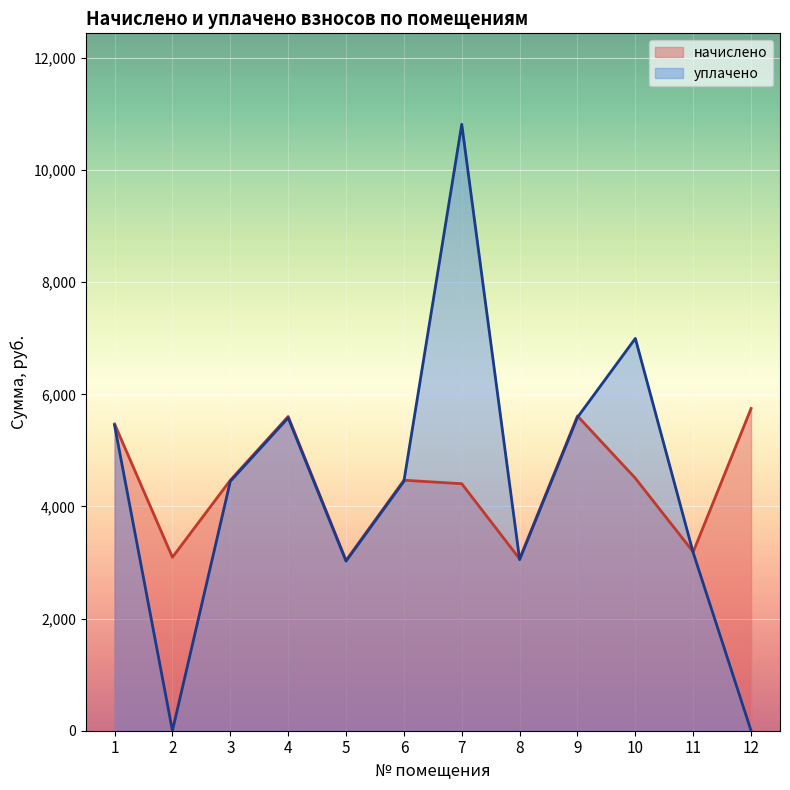

At 2, list the series in order from smallest to largest.

уплачено, начислено